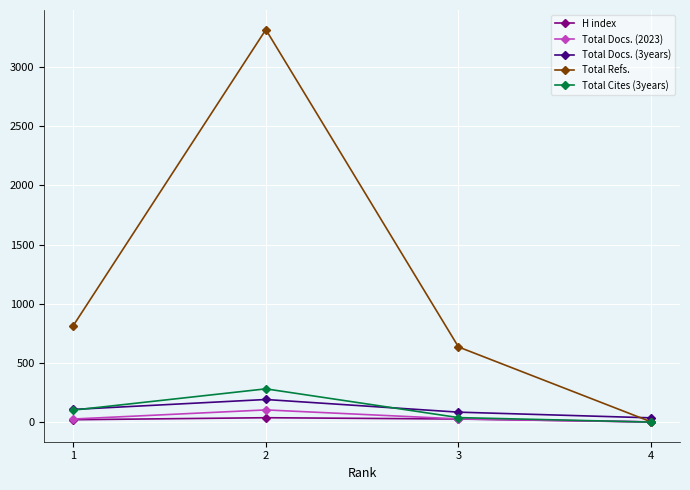

What is the sum of all Total Cites (3years) values?

420